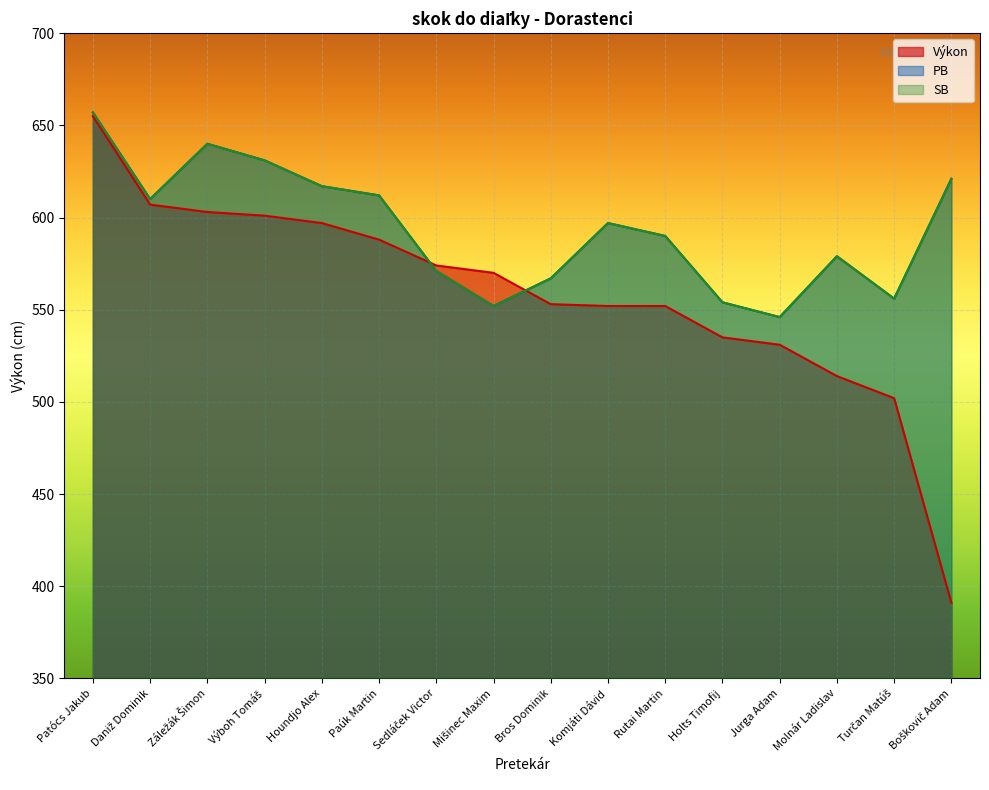

What are all the series names shown in the legend?

Výkon, PB, SB